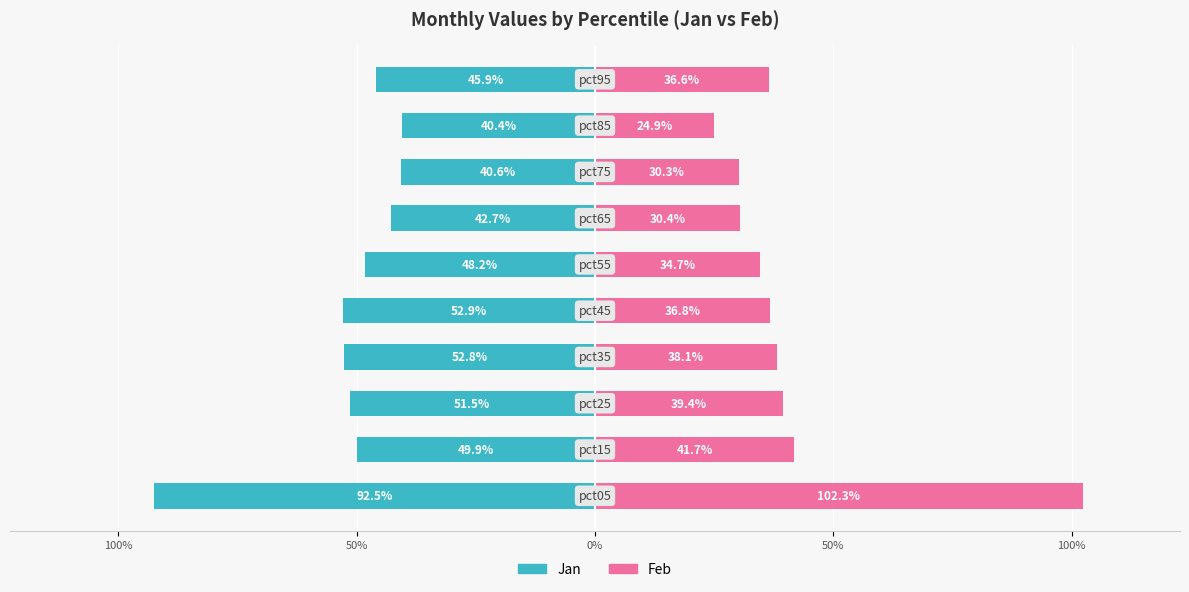

What is the difference between the highest and lowest values at 8?

0.7